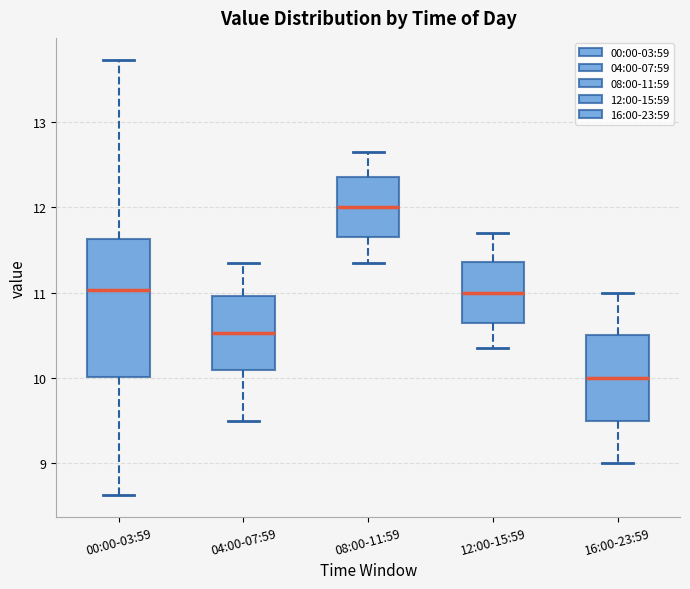

Where does the lower whisker of the box for 08:00-11:59 end on the y-axis? The values are not printed on the chart, so give them approximately, as read against the axis.

11.4